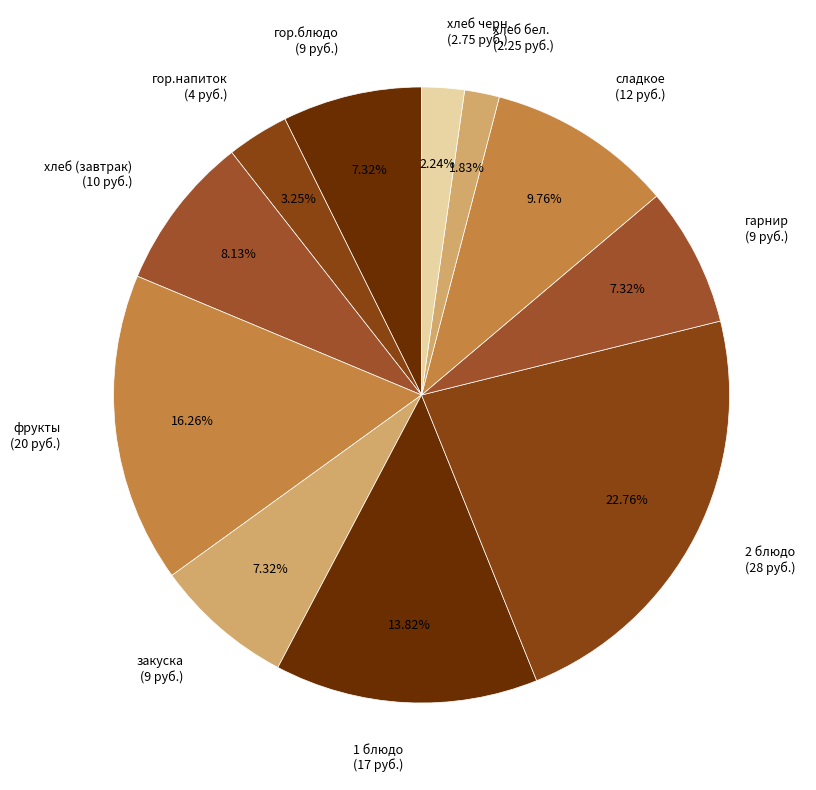

To the nearest percent, what portion does хлеб черн. represent?

2%